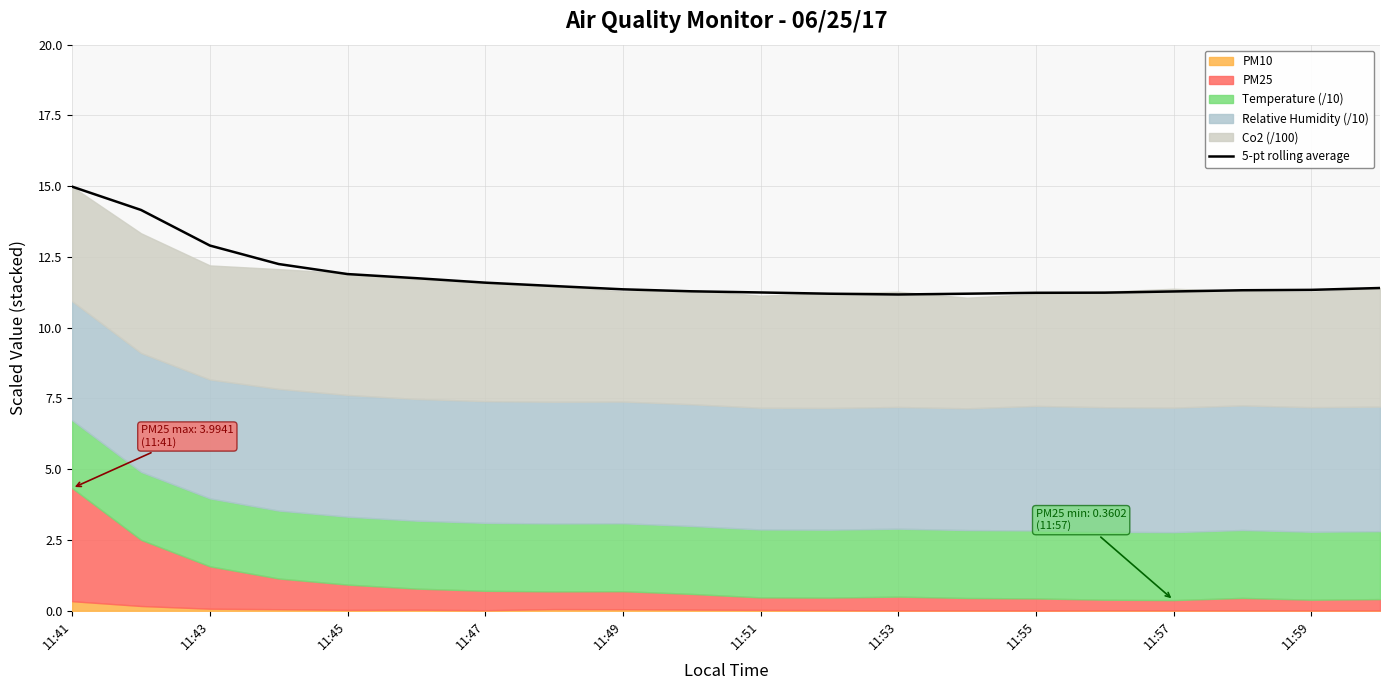

Which category has the highest value in the 5-pt rolling average series?

11:41